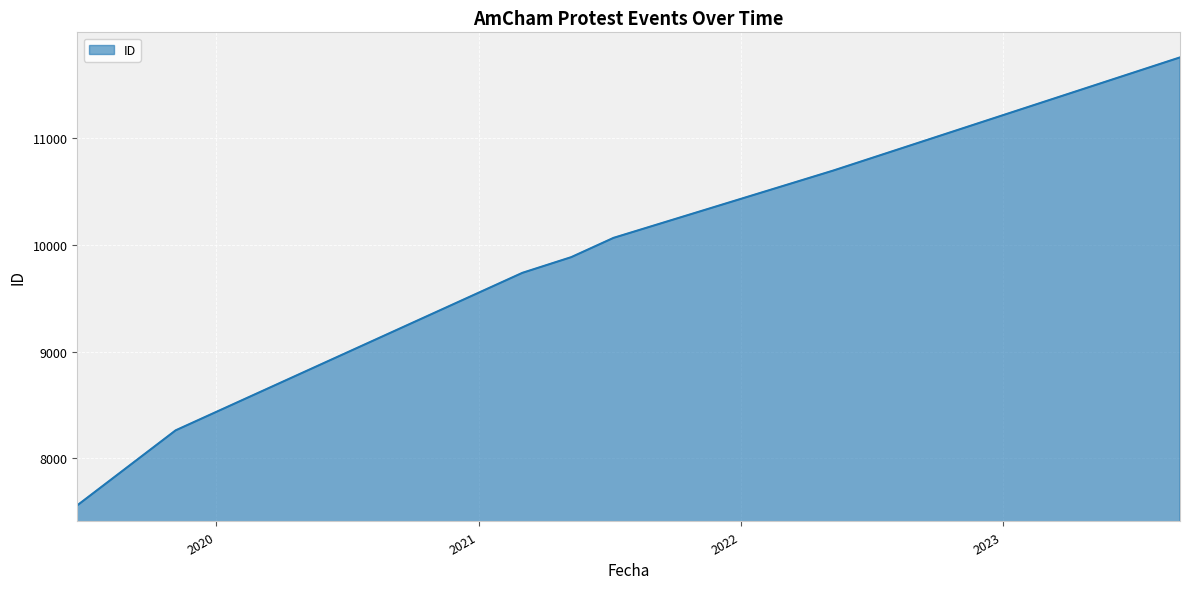

True or false: the data has more than 0 interior local peaks.

False